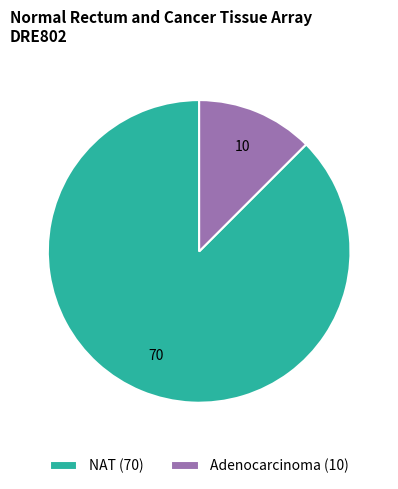

How many slices are in this pie chart?

2